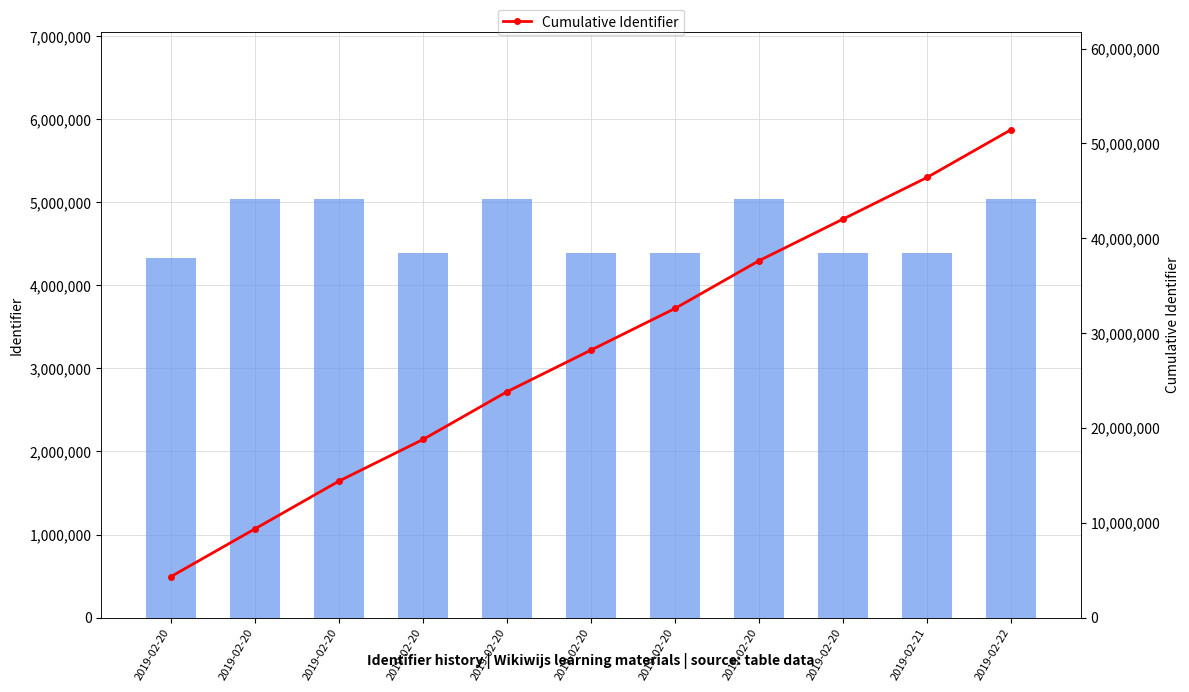

Is the value of Identifier at 2019-02-21 greater than the value of Cumulative Identifier at 2019-02-20?

Yes